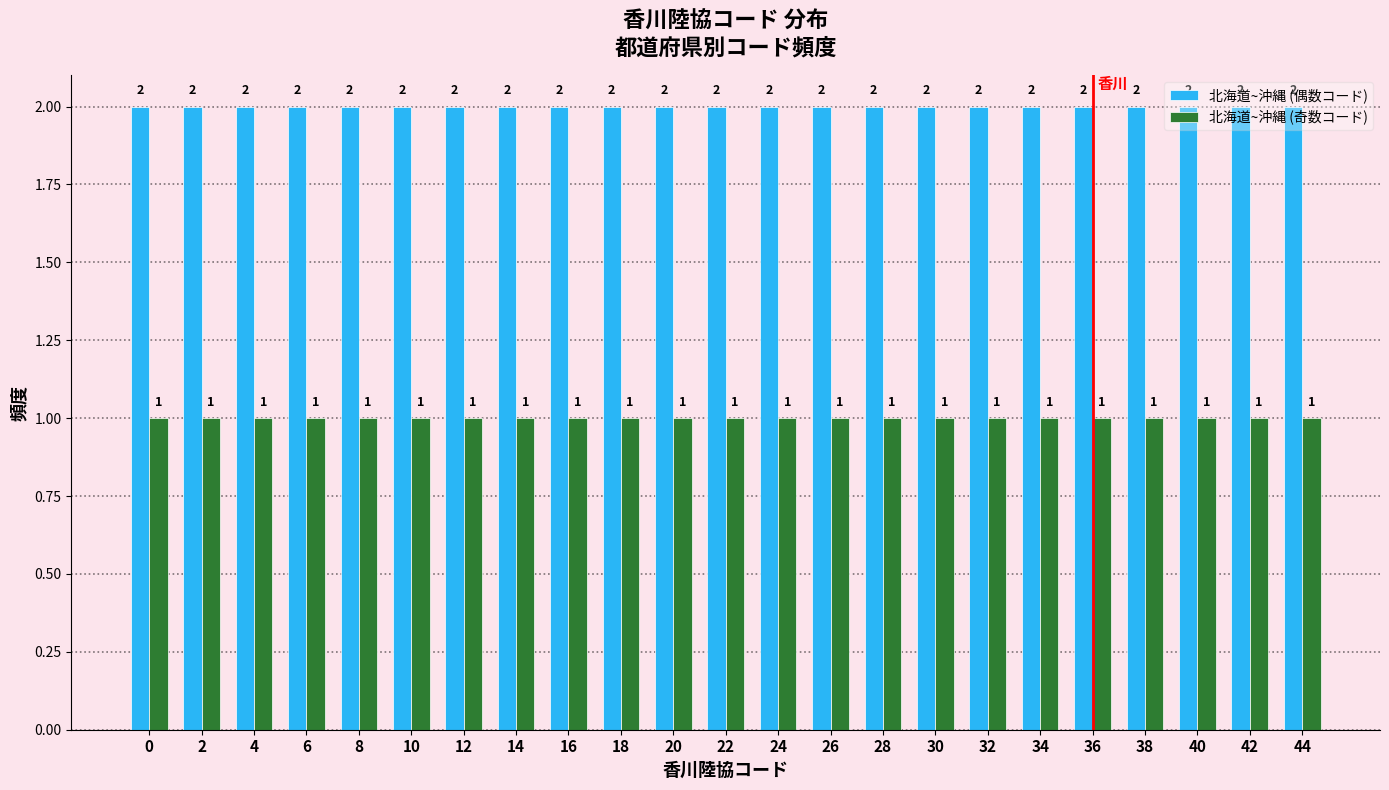

What is the total value across all series at 6?

3